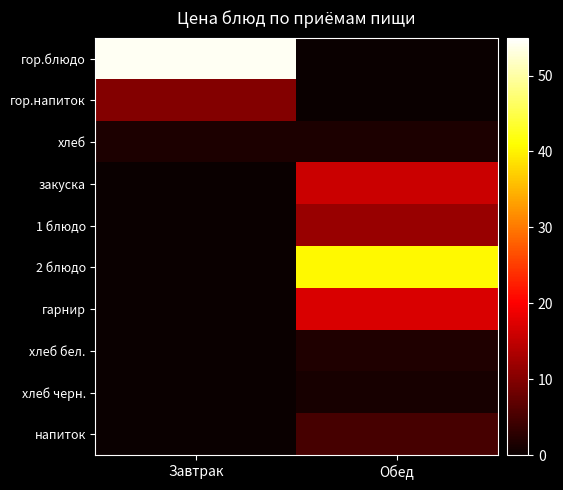

Between Завтрак and Обед, which series saw the biggest shift?

гор.блюдо